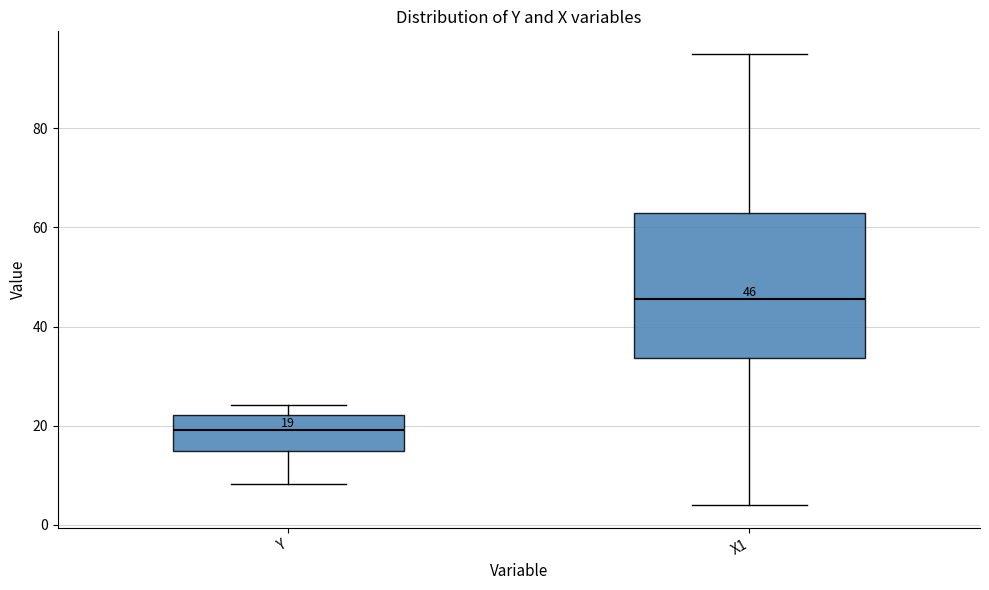

Which box has the lowest median line?

Y